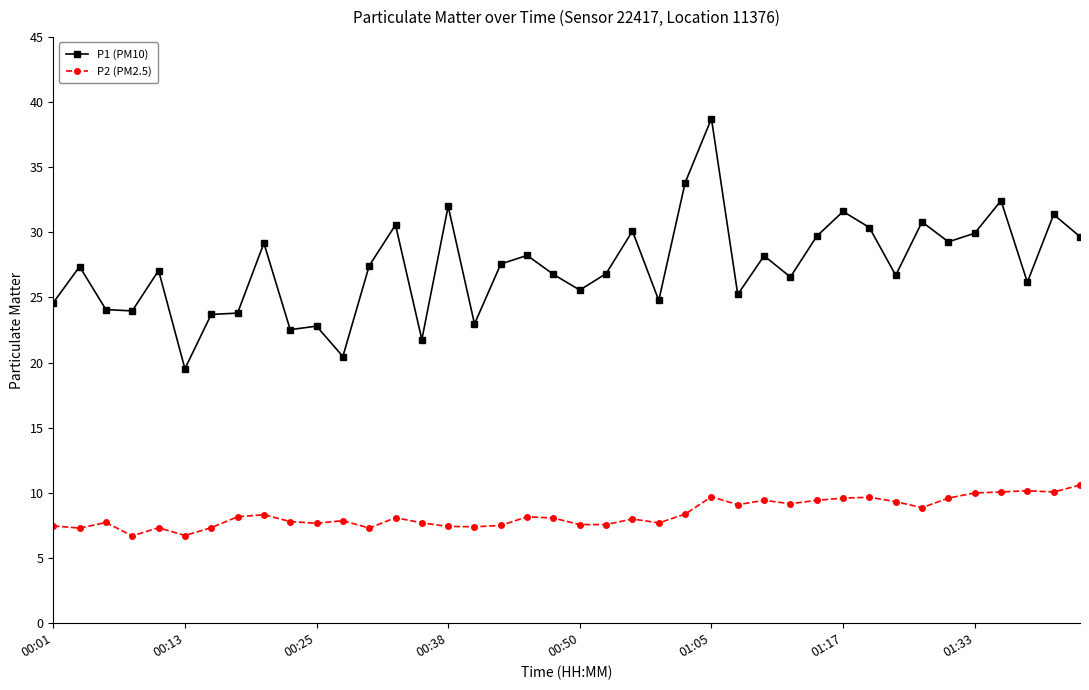

How many distinct data groups are displayed?

2